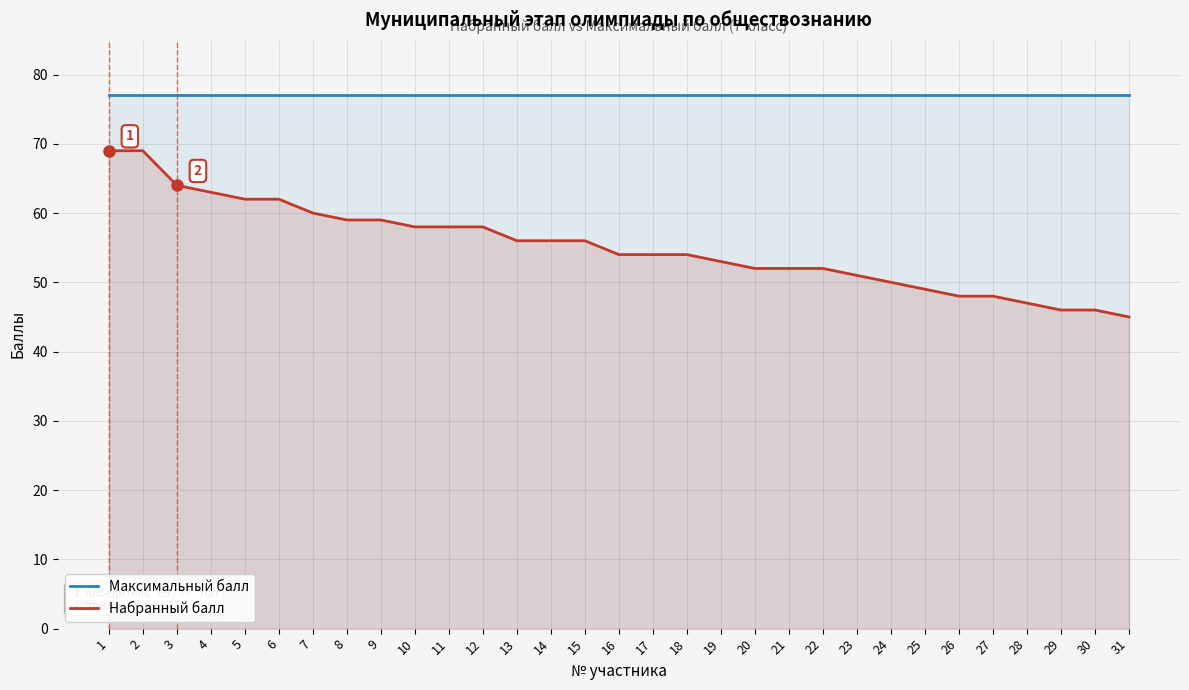

Does the chart have visible grid lines?

Yes